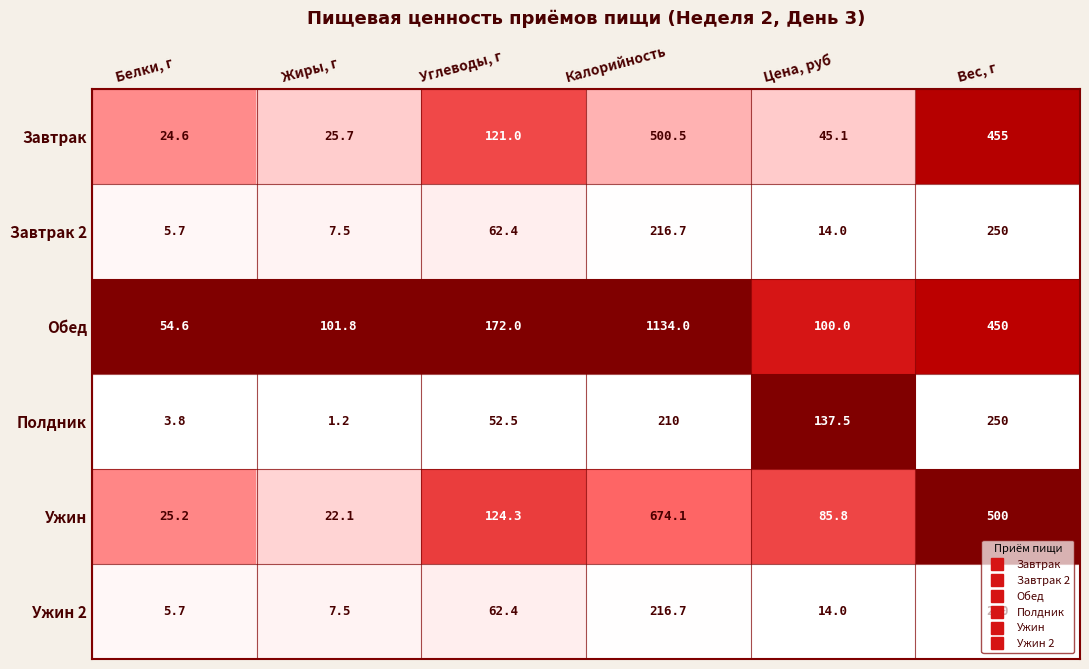

Is it true that Ужин 2 equals 5.7 at Белки, г?

True